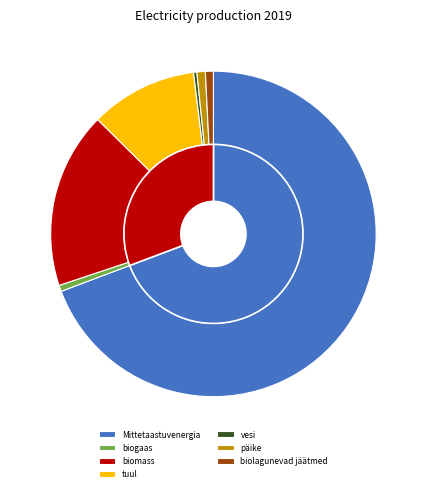

Approximately how many times larger is the value at Mittetaastuvenergia compared to päike?

83.2